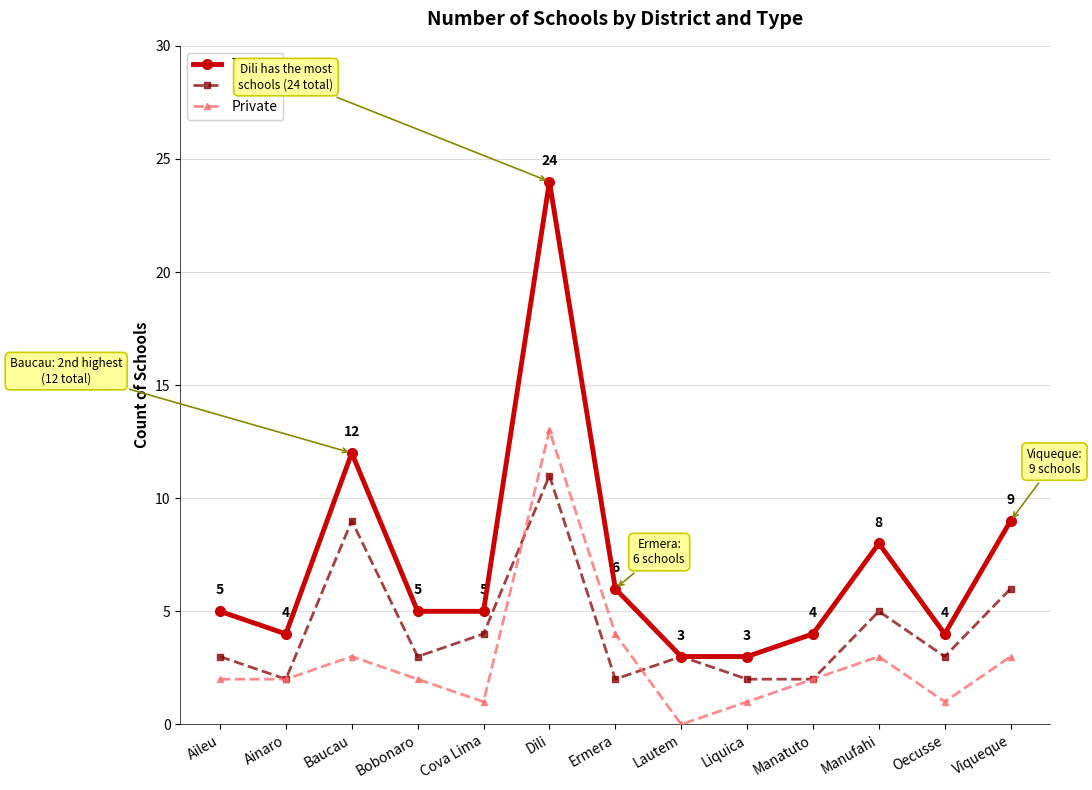

Rank the series by their average value, from highest to lowest.

Total, Public, Private